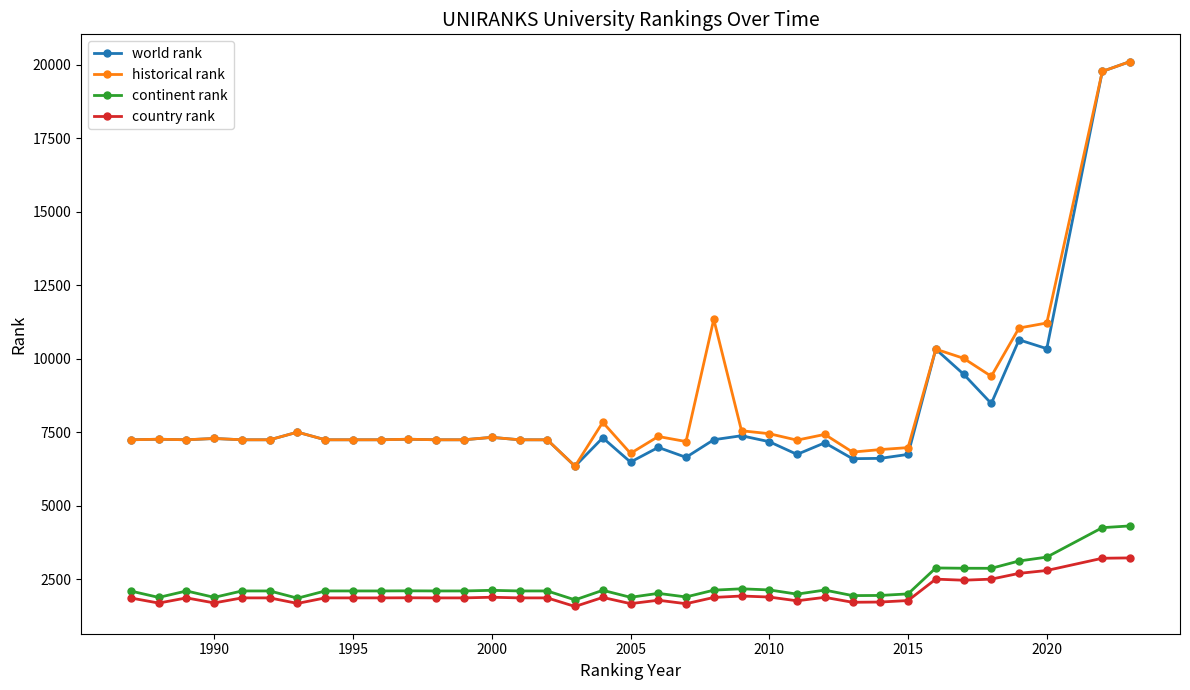

What is the value of the world rank point at the 7th from the left?

7501